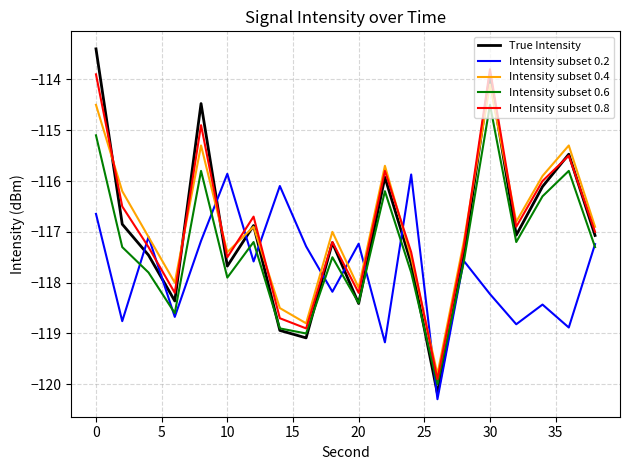

True or false: Intensity subset 0.4 and Intensity subset 0.6 cross at least once.

False